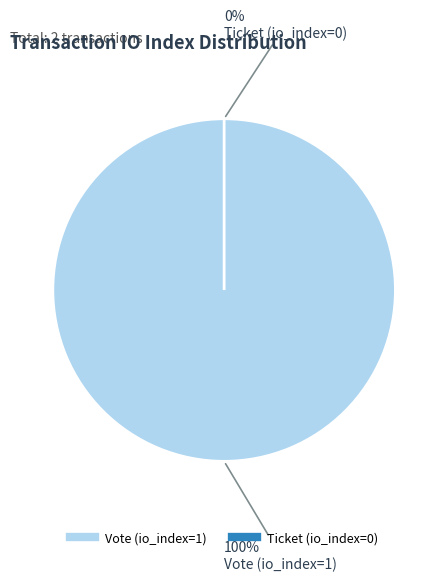

Which category has the biggest portion of the pie?

Vote (io_index=1)